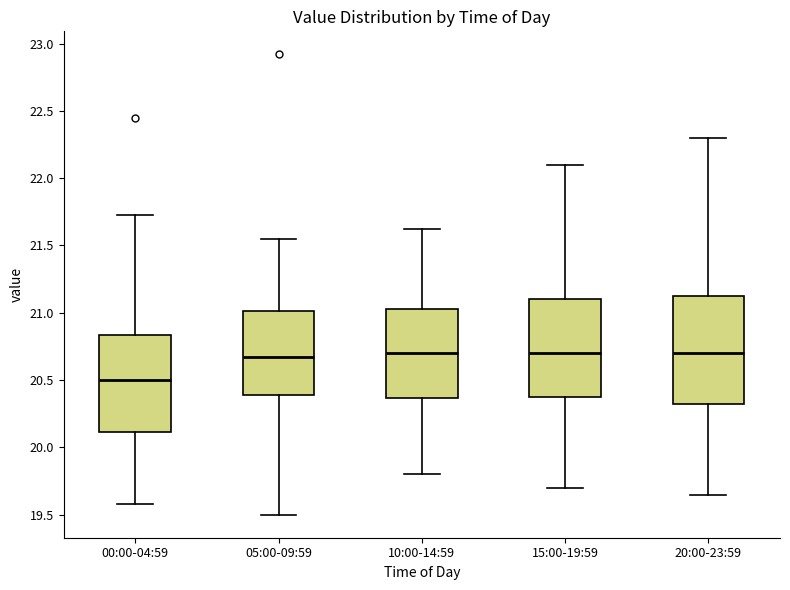

Reading left to right, read every box against the y-axis: the position of its median line, the range the box covers, and the ends of its whiskers. The values are not printed on the chart, so give them approximately, as read against the axis.

00:00-04:59: median 20.50, box 20.10 to 20.85, whiskers 19.60 to 21.75
05:00-09:59: median 20.65, box 20.40 to 21.00, whiskers 19.50 to 21.55
10:00-14:59: median 20.70, box 20.35 to 21.05, whiskers 19.80 to 21.60
15:00-19:59: median 20.70, box 20.40 to 21.10, whiskers 19.70 to 22.10
20:00-23:59: median 20.70, box 20.35 to 21.15, whiskers 19.65 to 22.30